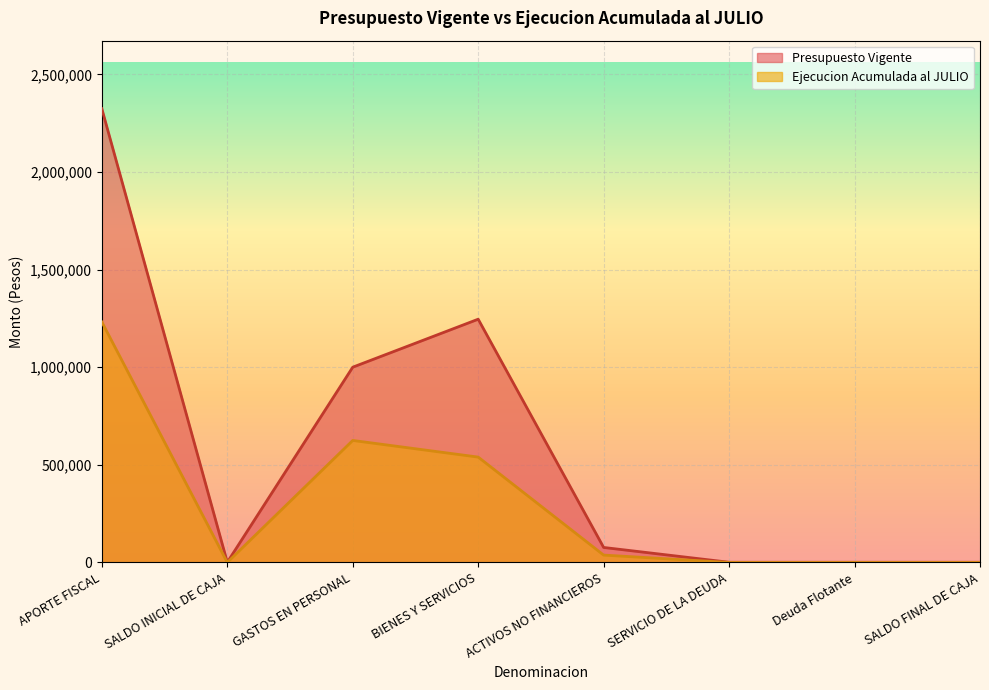

How many lines are shown in the chart?

2